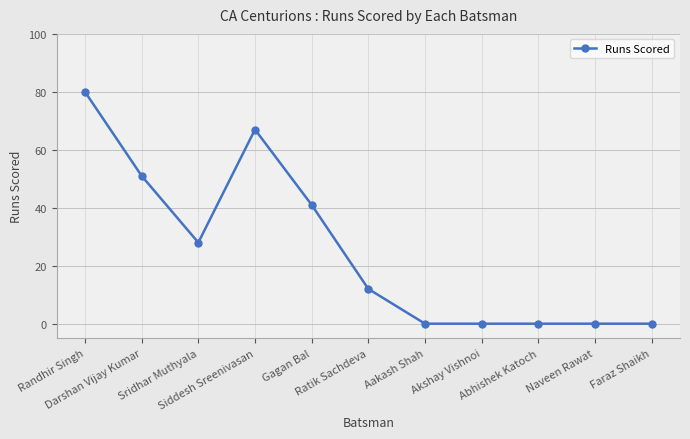

What is the difference between the second highest and minimum values?

67